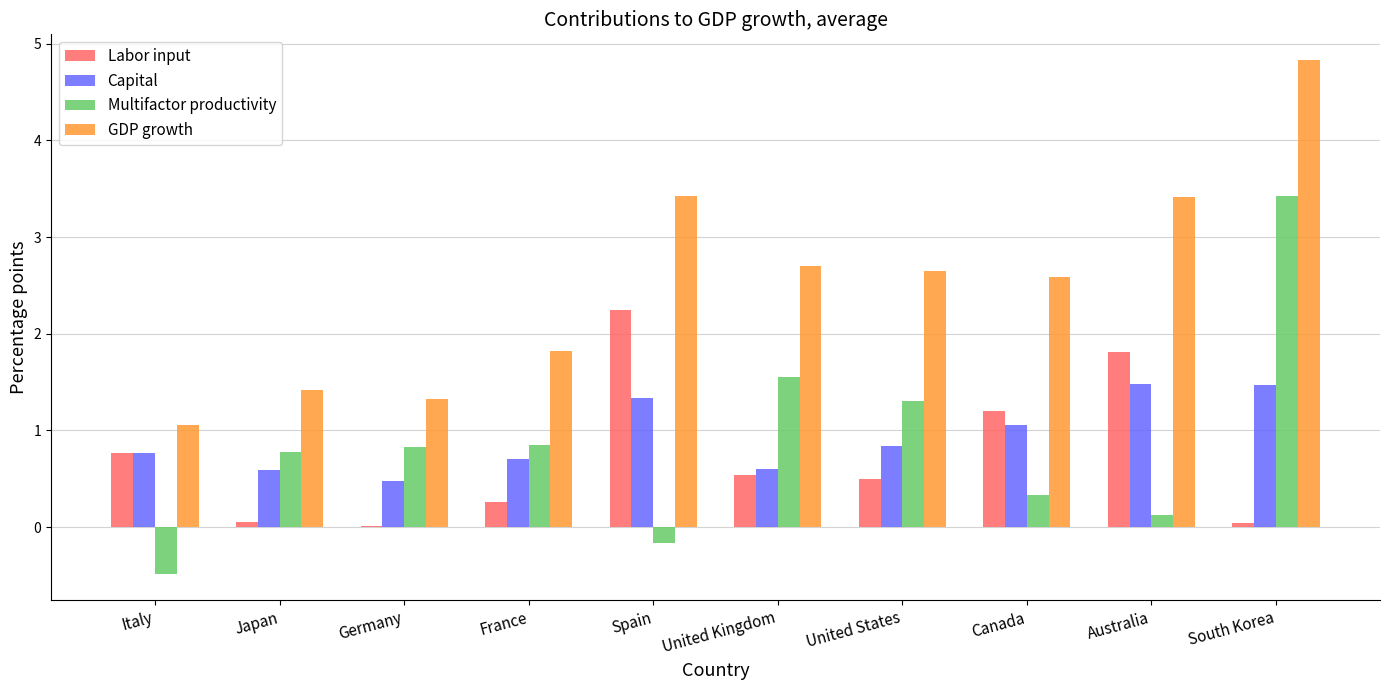

The GDP growth series shows 2.0 at Germany. True or false?

False